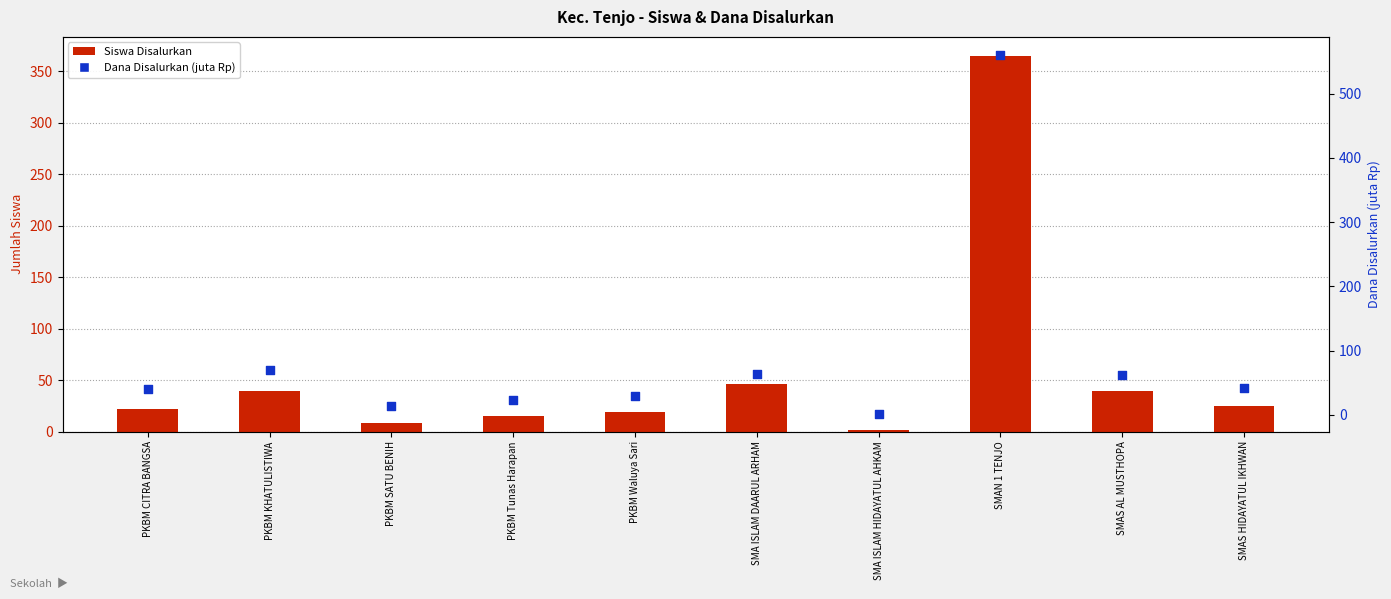

At how many categories does at least one series exceed 389?

1